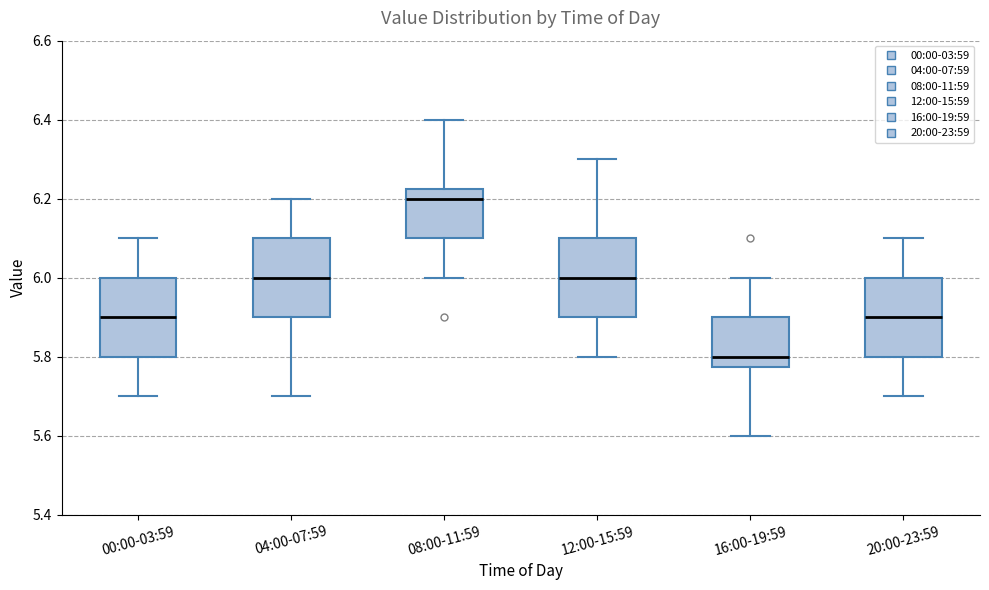

Reading left to right, transcribe this box plot: for each box, give where its median line is, the range the box spans, and where its two whiskers end, as read against the y-axis. The values are not printed on the chart, so give them approximately, as read against the axis.

00:00-03:59: median 5.90, box 5.80 to 6.00, whiskers 5.70 to 6.10
04:00-07:59: median 6.00, box 5.90 to 6.10, whiskers 5.70 to 6.20
08:00-11:59: median 6.20, box 6.10 to 6.22, whiskers 6.00 to 6.40
12:00-15:59: median 6.00, box 5.90 to 6.10, whiskers 5.80 to 6.30
16:00-19:59: median 5.80, box 5.78 to 5.90, whiskers 5.60 to 6.00
20:00-23:59: median 5.90, box 5.80 to 6.00, whiskers 5.70 to 6.10